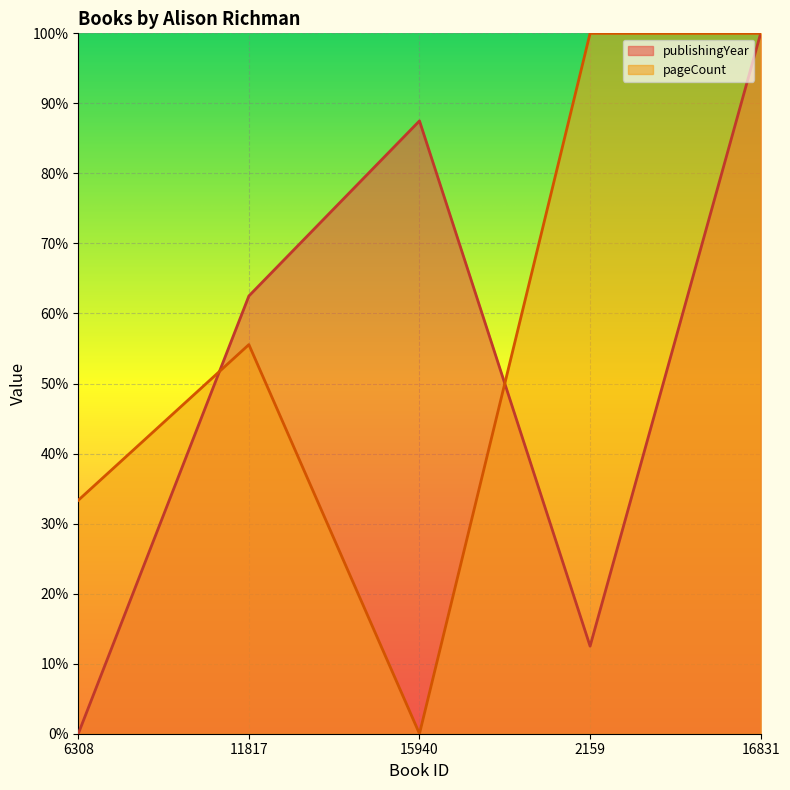

Does the chart display data point markers on the line(s)?

No